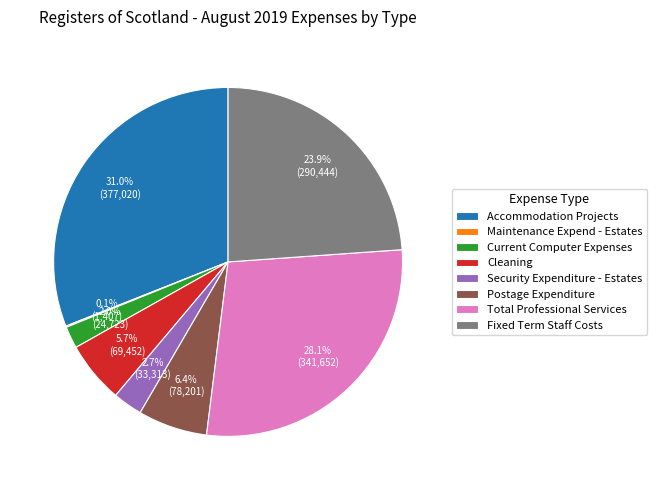

Approximately how many times larger is the value at Accommodation Projects compared to Cleaning?

5.4